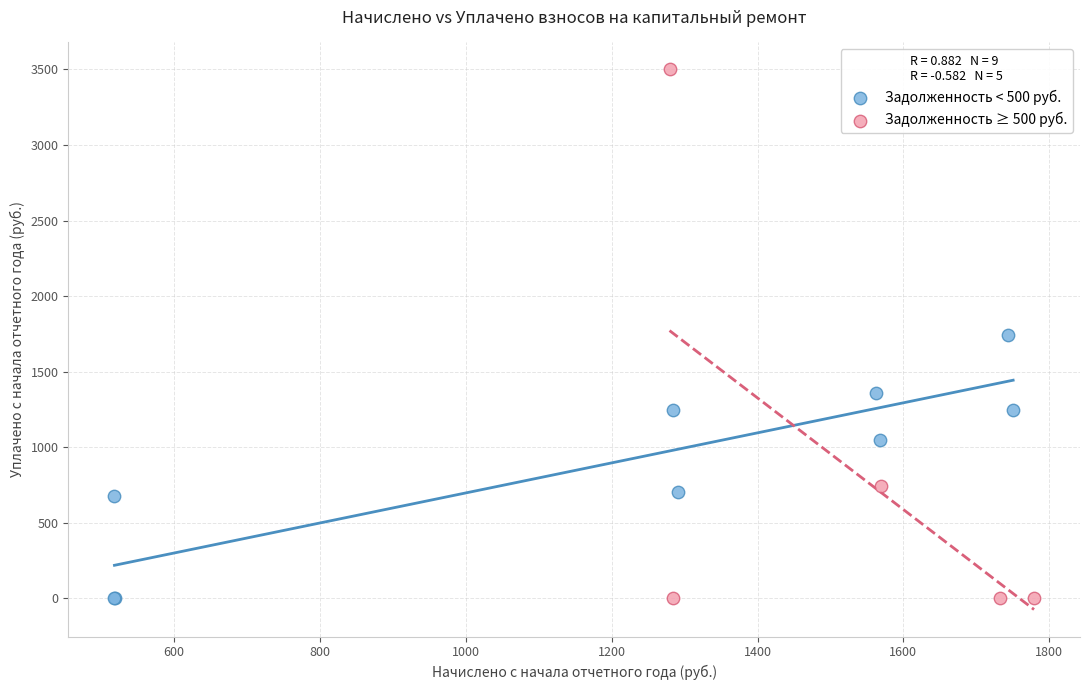

Which series reaches the maximum Y coordinate?

Задолженность ≥ 500 руб.